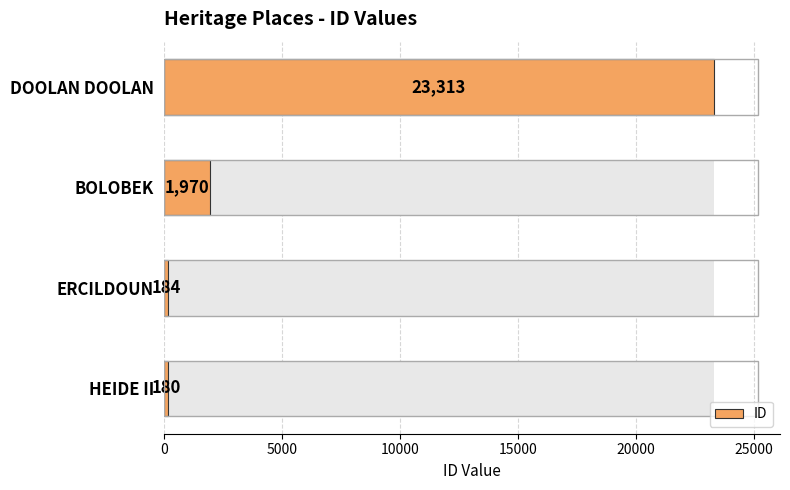

What is the smallest value displayed?

180